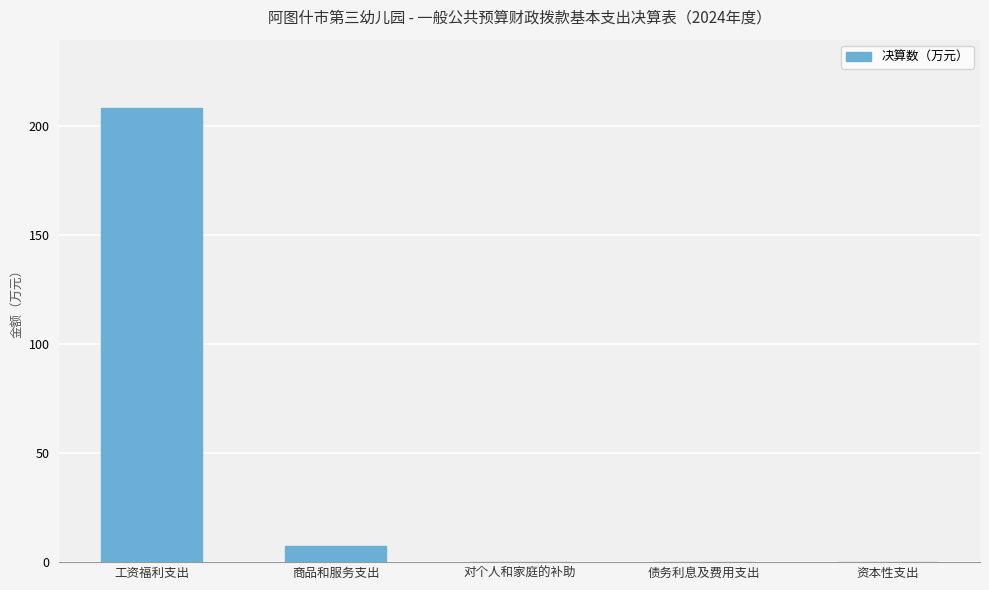

Which has a higher value, 工资福利支出 or 债务利息及费用支出?

工资福利支出